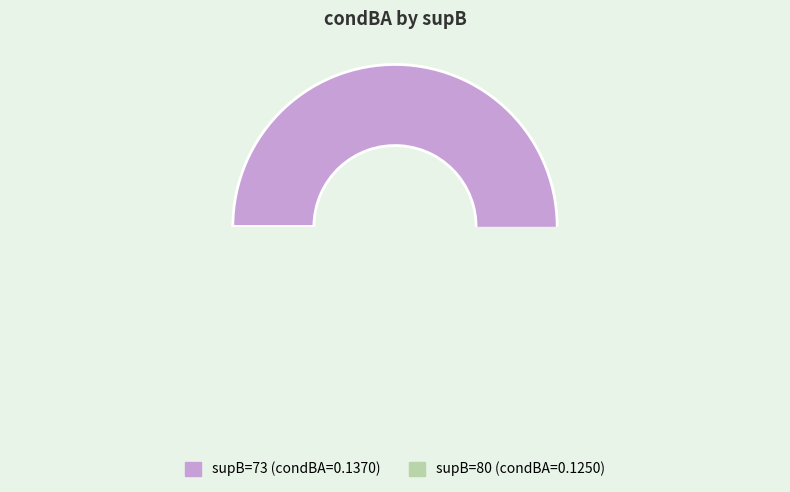

To the nearest percent, what is the difference between the largest and smallest slice percentages?

5%